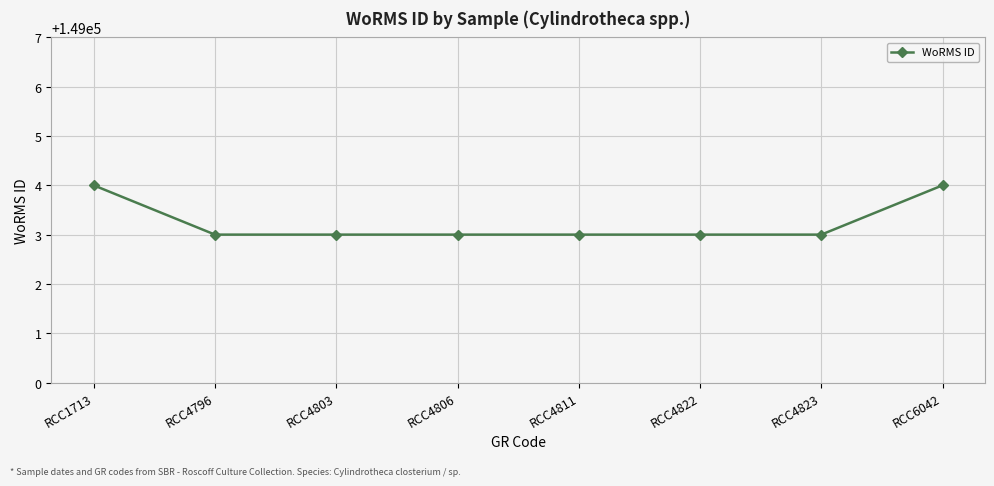

What is the smallest value displayed?

149003